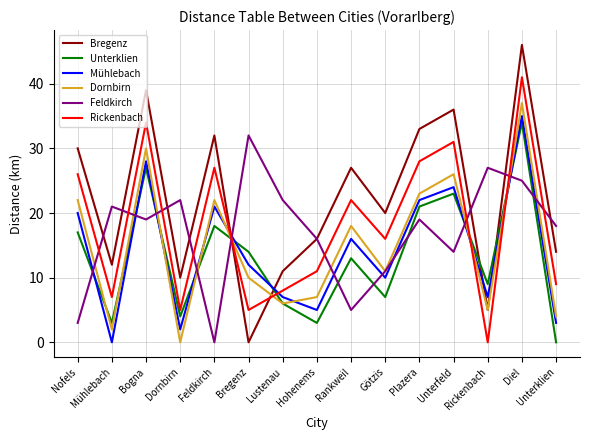

At which label is Mühlebach closest to 17?

Rankweil